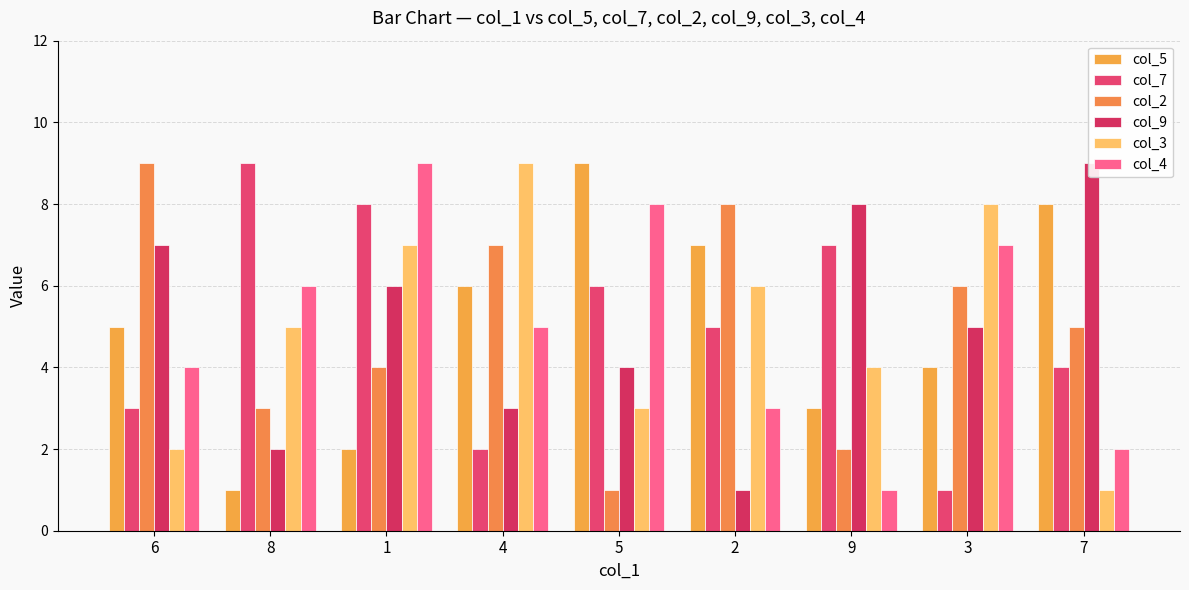

Reading left to right, list all the values displayed in this chart.

col_5: 5	1	2	6	9	7	3	4	8
col_7: 3	9	8	2	6	5	7	1	4
col_2: 9	3	4	7	1	8	2	6	5
col_9: 7	2	6	3	4	1	8	5	9
col_3: 2	5	7	9	3	6	4	8	1
col_4: 4	6	9	5	8	3	1	7	2